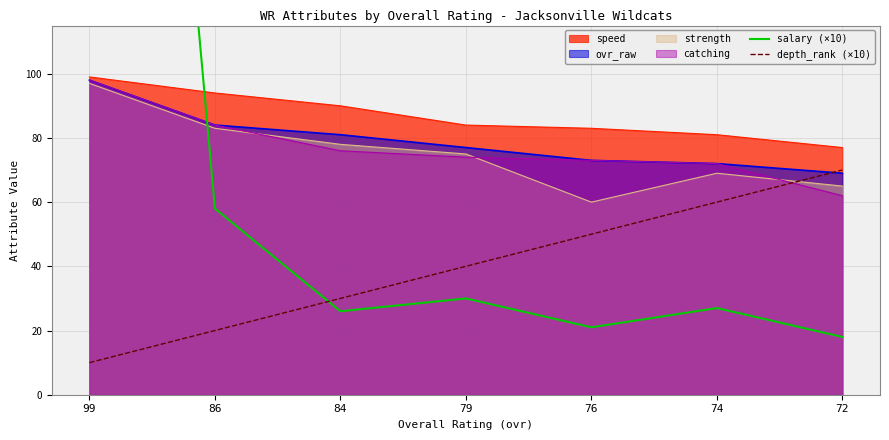

How many values in the depth_rank (×10) series are below 40?

3